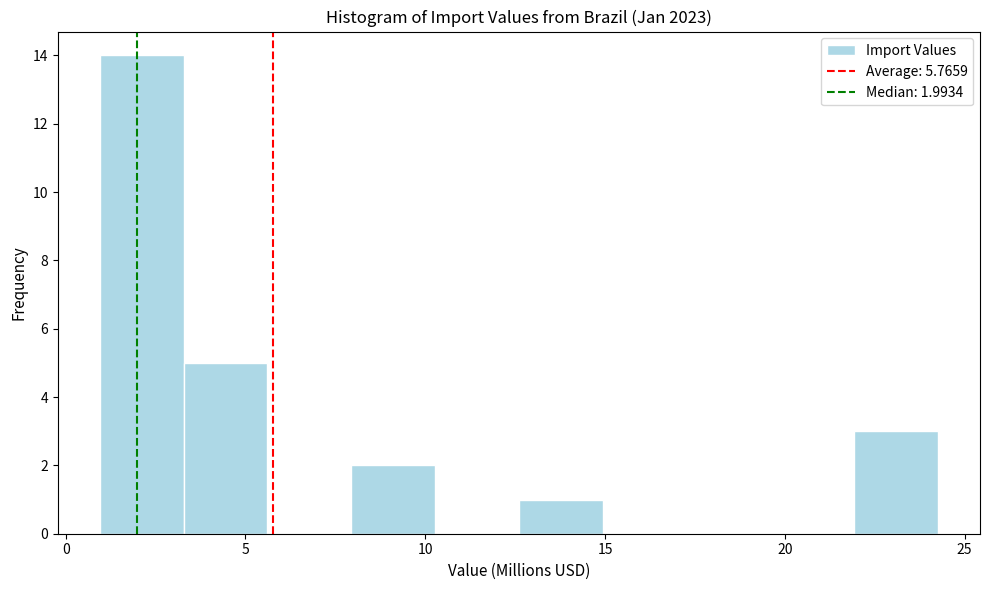

Over which range of the x-axis is the bar tallest?

1.0 to 3.5